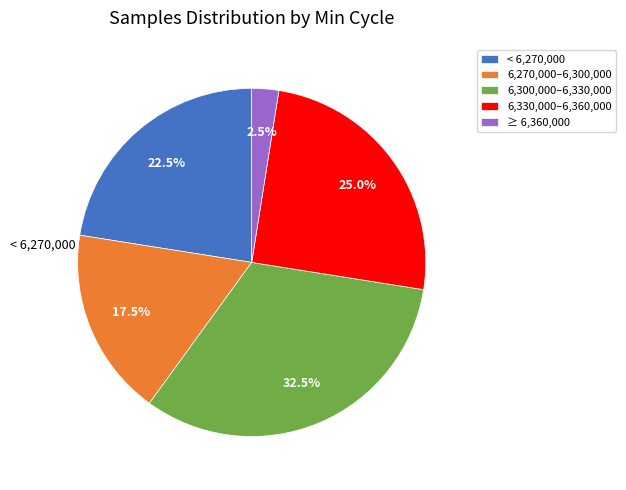

Is there a majority slice in this chart?

No